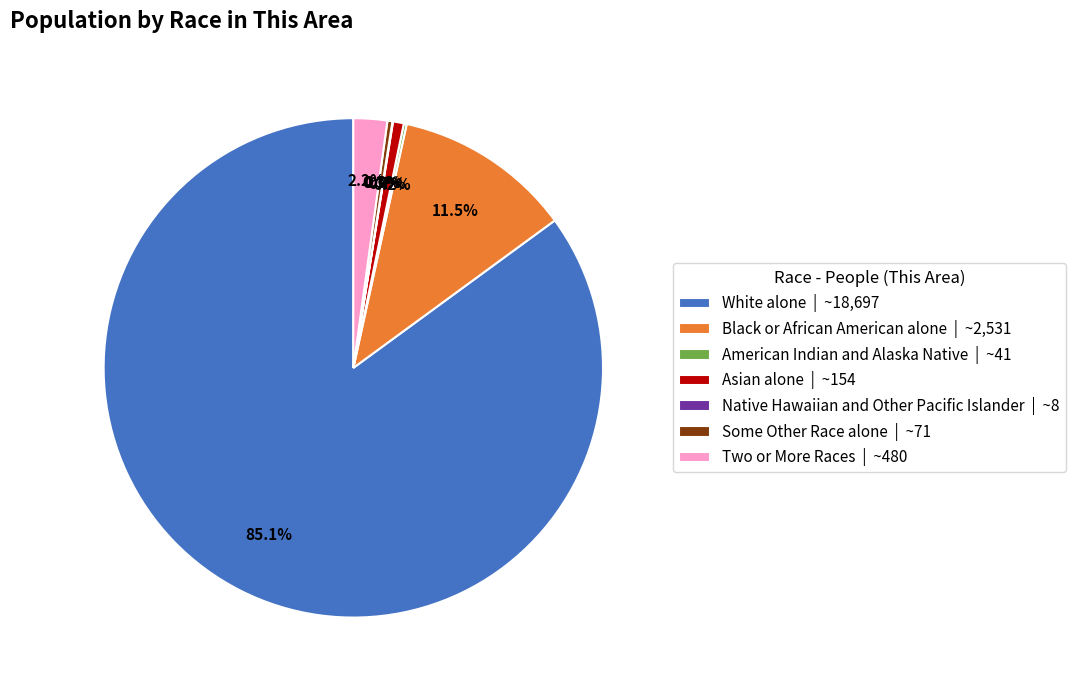

What is the total percentage of Two or More Races | ~480 and Black or African American alone | ~2,531?

13.7%